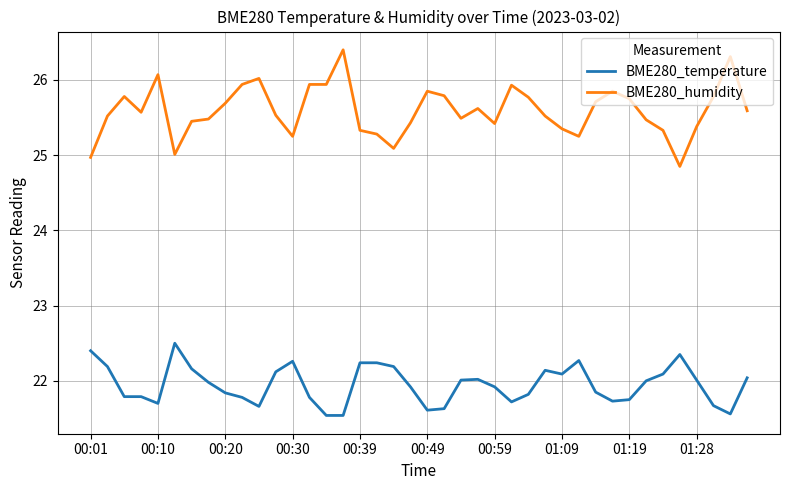

Count the number of data series in this chart.

2